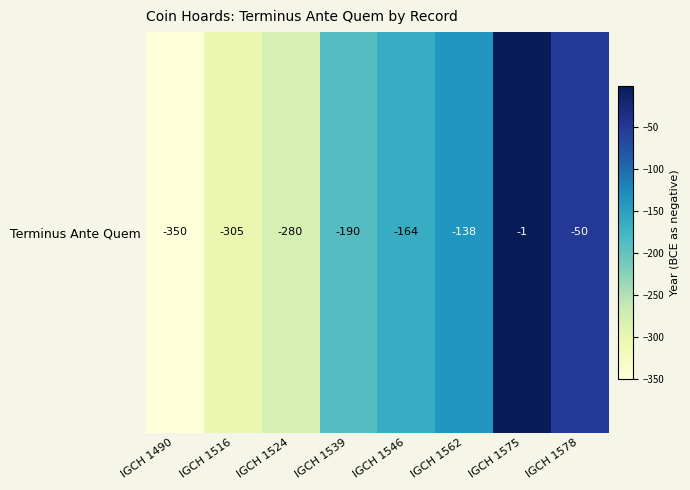

What is the minimum value shown in the chart?

-350